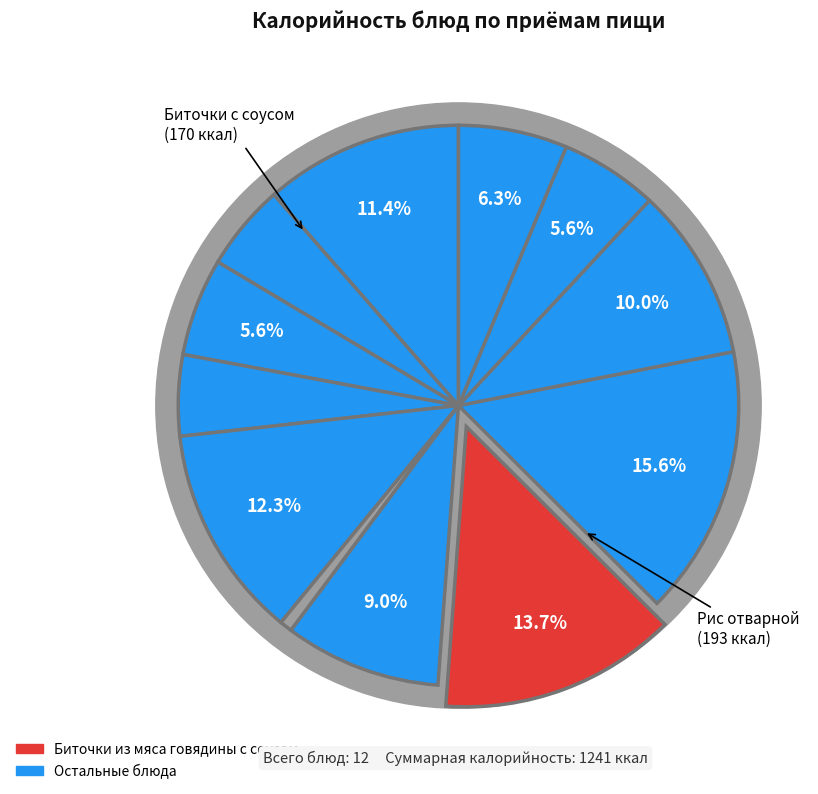

What percentage is the Суп картофельный с бобовыми slice, to the nearest percent?

9%